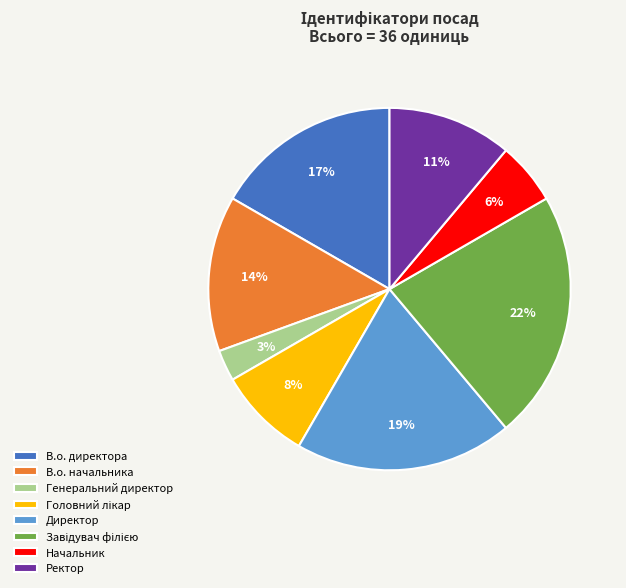

How many segments does this pie chart have?

8